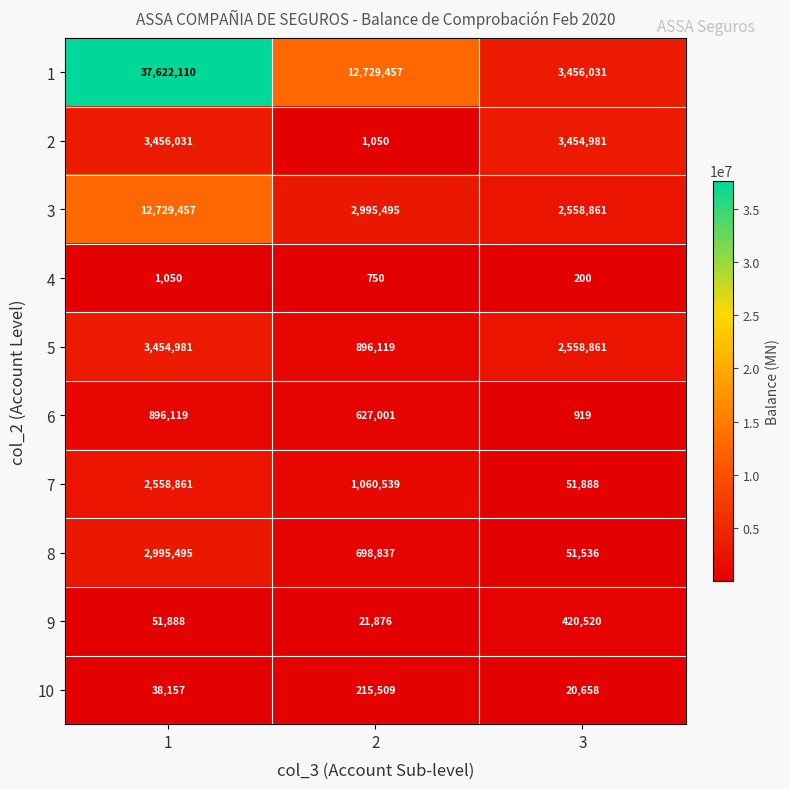

Reading left to right, what are all the values shown in this chart?

1: 1=37622110	2=12729457	3=3456031
2: 1=3456031	2=1050	3=3454981
3: 1=12729457	2=2995495	3=2558861
4: 1=1050	2=750	3=200
5: 1=3454981	2=896119	3=2558861
6: 1=896119	2=627001	3=919
7: 1=2558861	2=1060539	3=51888
8: 1=2995495	2=698837	3=51536
9: 1=51888	2=21876	3=420520
10: 1=38157	2=215509	3=20658